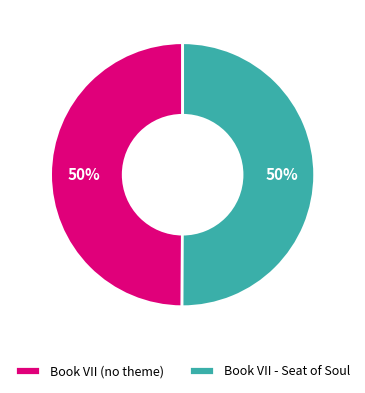

Do Book VII - Seat of Soul and Book VII (no theme) together represent more than half of the pie?

Yes